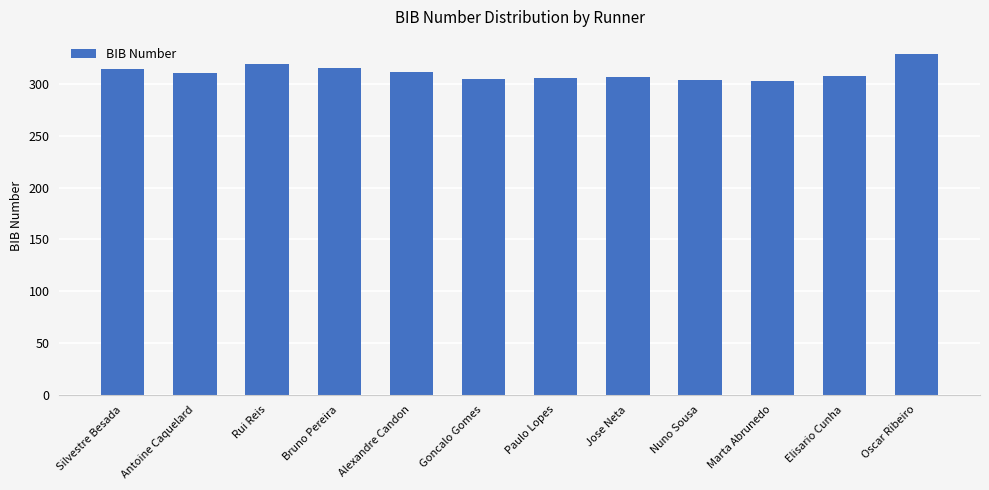

What is the label of the 4th bar from the right?

Nuno Sousa